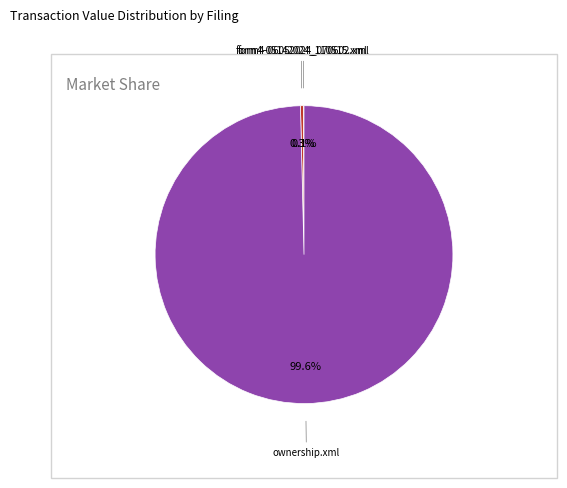

Does any single category account for the majority?

Yes